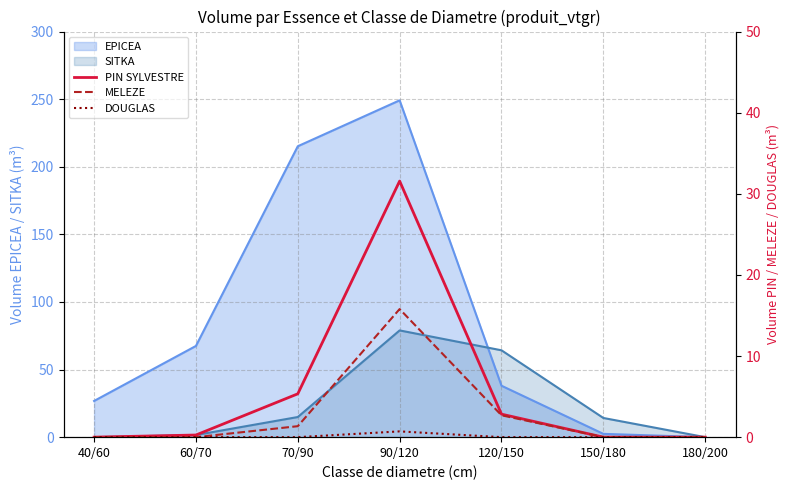

True or false: DOUGLAS and PIN SYLVESTRE cross at least once.

False